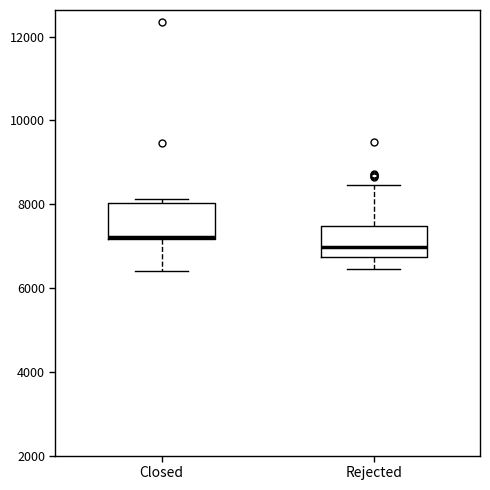

Reading left to right, transcribe this box plot: for each box, give where its median line is, the range the box spans, and where its two whiskers end, as read against the y-axis. The values are not printed on the chart, so give them approximately, as read against the axis.

Closed: median 7200 (drawn on the box's lower edge), box 7200 to 8000, whiskers 6400 to 8200
Rejected: median 7000, box 6800 to 7400, whiskers 6400 to 8400